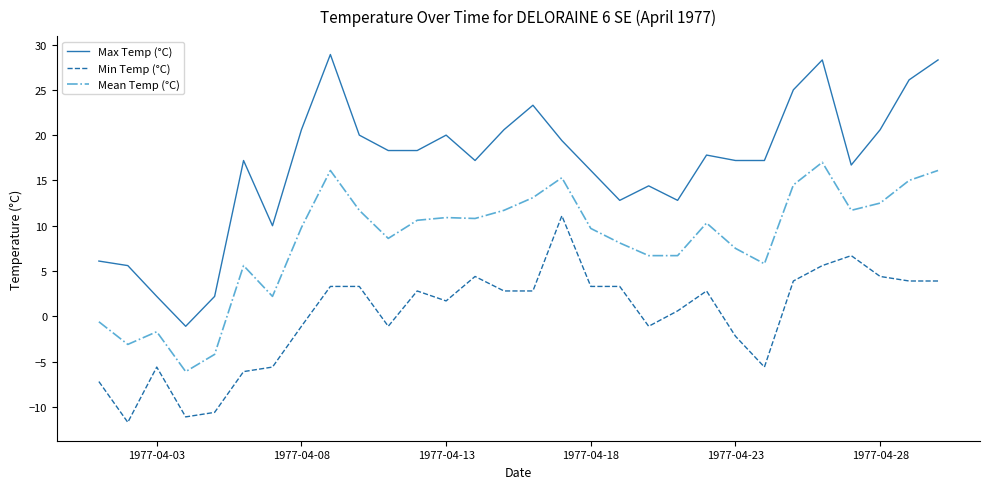

List the series in order of their overall mean, highest first.

Max Temp (°C), Mean Temp (°C), Min Temp (°C)